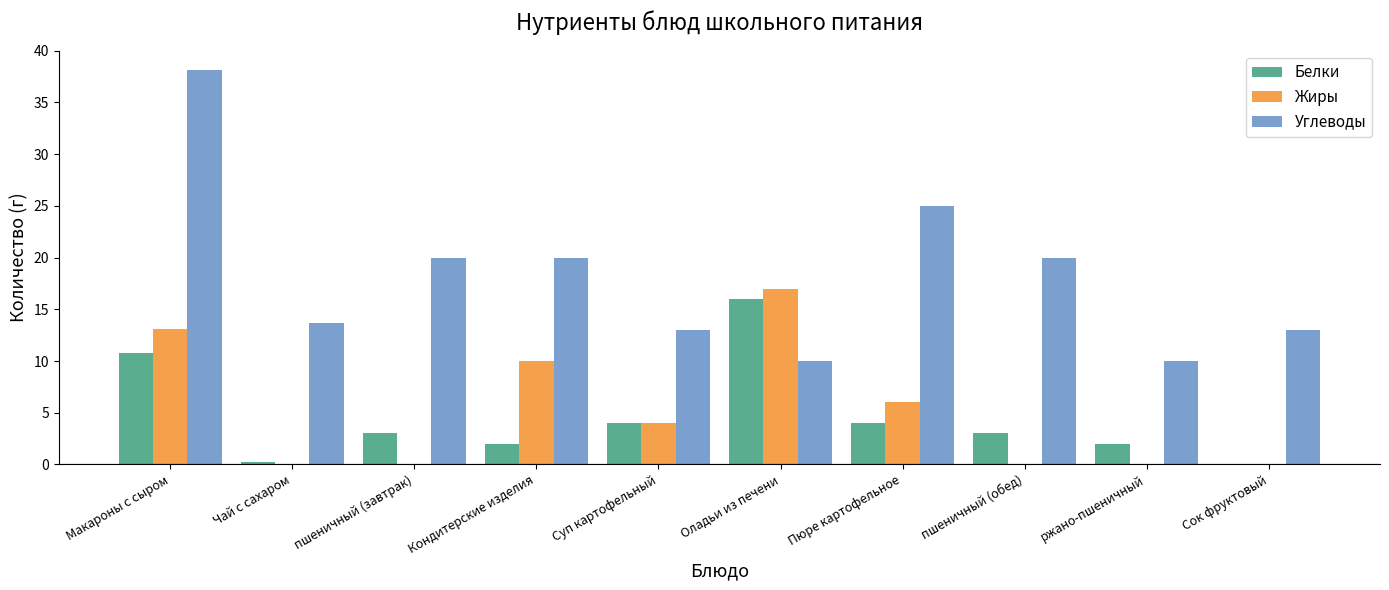

Reading left to right, transcribe all the data shown in this chart.

Белки: Макароны с сыром=10.8	Чай с сахаром=0.2	пшеничный (завтрак)=3.0	Кондитерские изделия=2.0	Суп картофельный=4.0	Оладьи из печени=16.0	Пюре картофельное=4.0	пшеничный (обед)=3.0	ржано-пшеничный=2.0	Сок фруктовый=0.0
Жиры: Макароны с сыром=13.1	Чай с сахаром=0.0	пшеничный (завтрак)=0.0	Кондитерские изделия=10.0	Суп картофельный=4.0	Оладьи из печени=17.0	Пюре картофельное=6.0	пшеничный (обед)=0.0	ржано-пшеничный=0.0	Сок фруктовый=0.0
Углеводы: Макароны с сыром=38.1	Чай с сахаром=13.7	пшеничный (завтрак)=20.0	Кондитерские изделия=20.0	Суп картофельный=13.0	Оладьи из печени=10.0	Пюре картофельное=25.0	пшеничный (обед)=20.0	ржано-пшеничный=10.0	Сок фруктовый=13.0